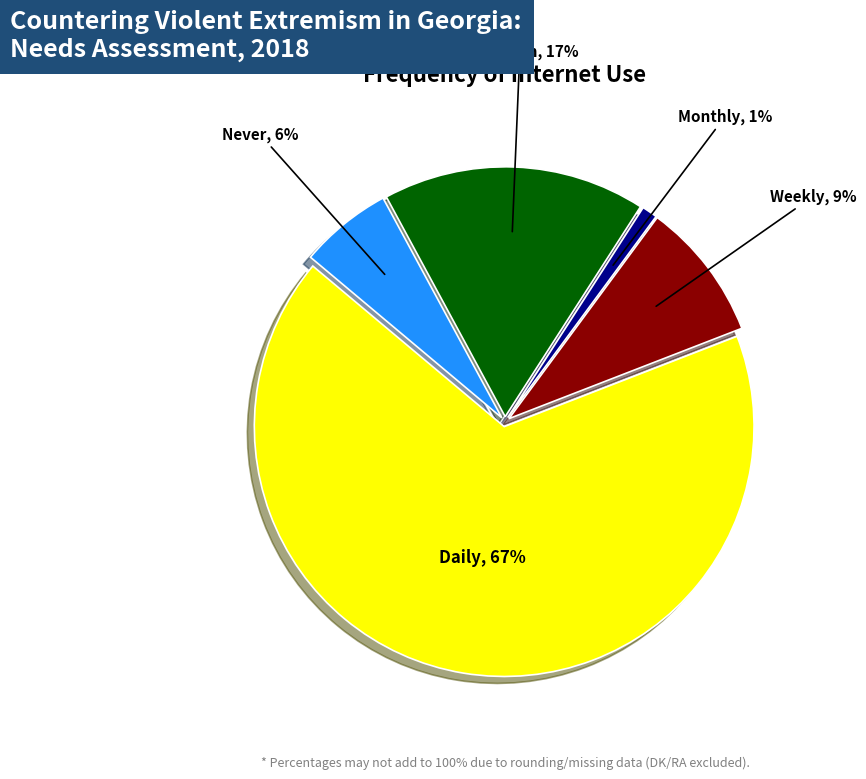

Is there any slice that represents more than half of the pie?

Yes